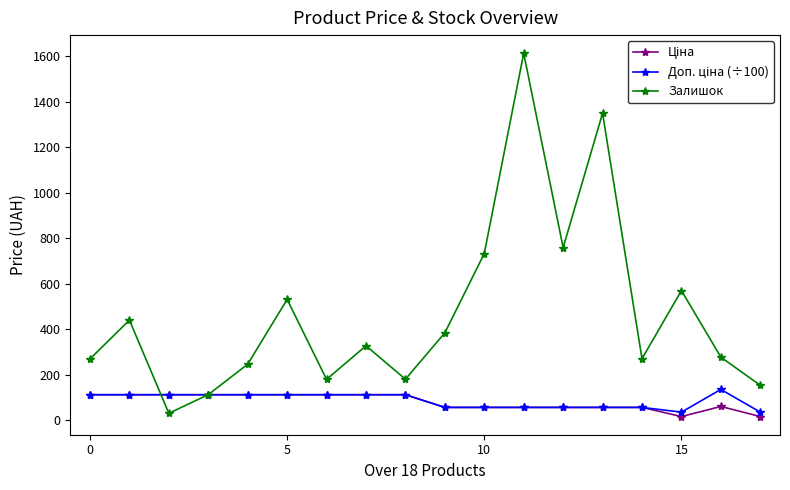

At how many categories does at least one series exceed 624?

4